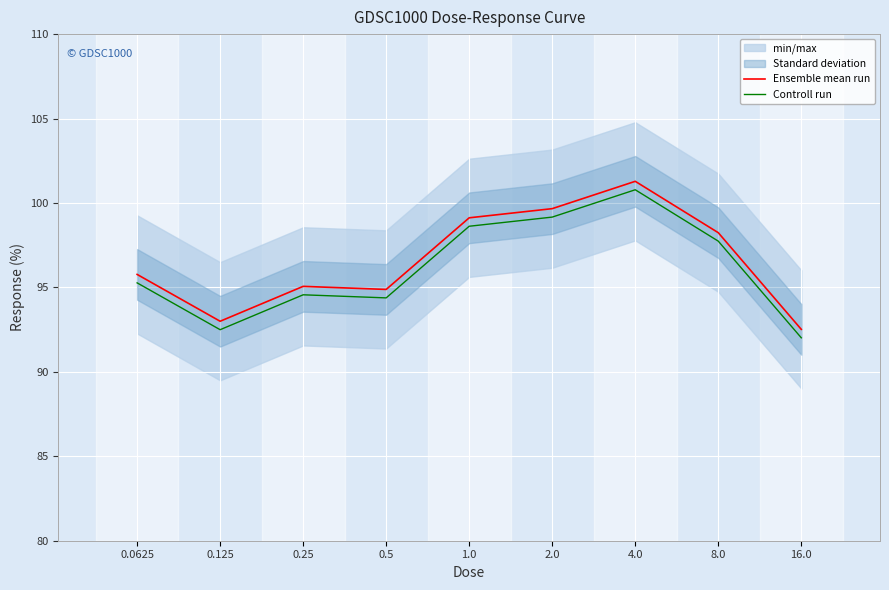

At which category does the chart reach its peak across all series?

4.0